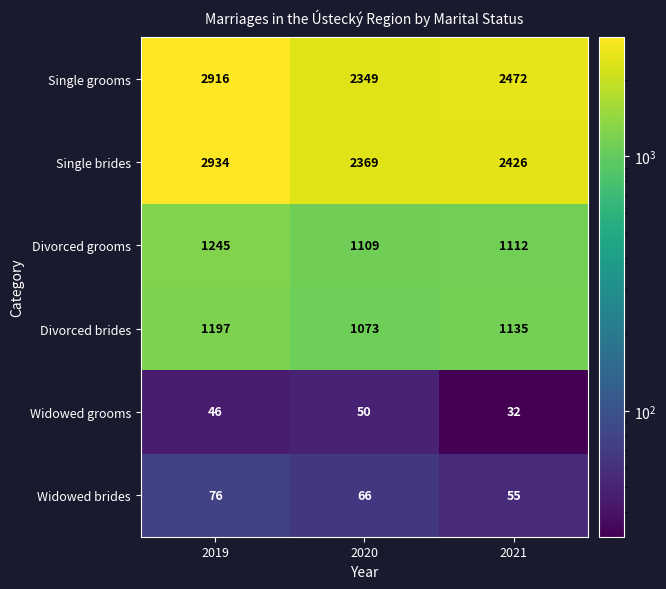

Count the number of data series in this chart.

6